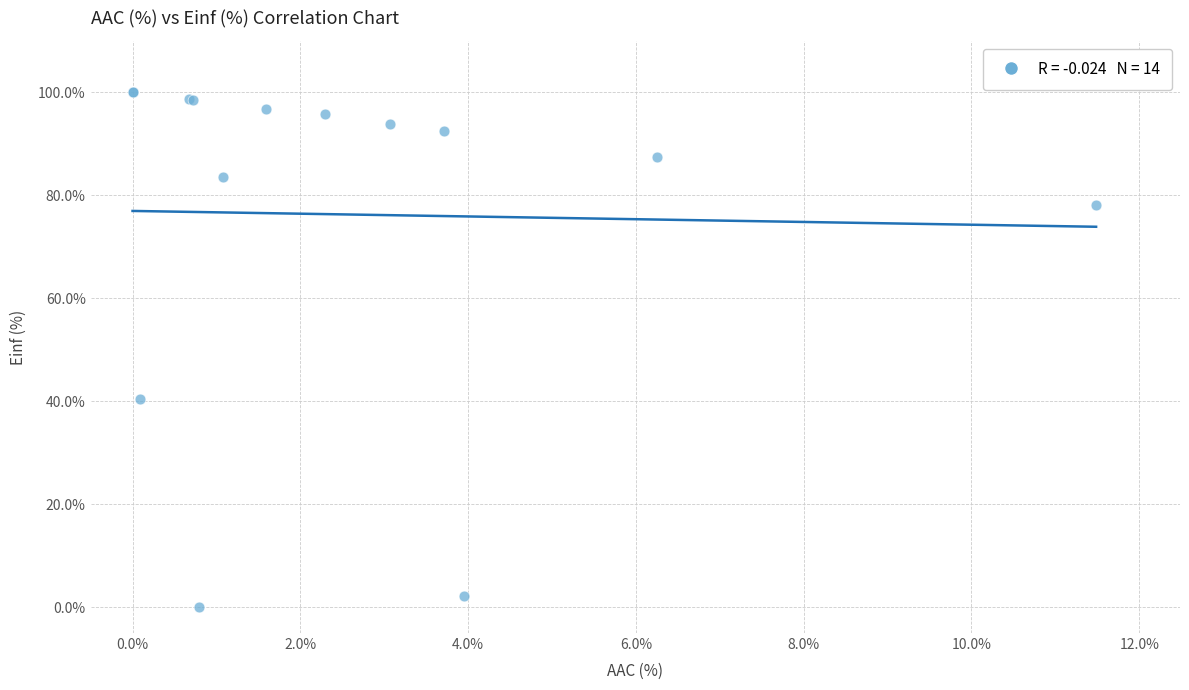

What Y value in the scatter plot is closest to 50?

40.5